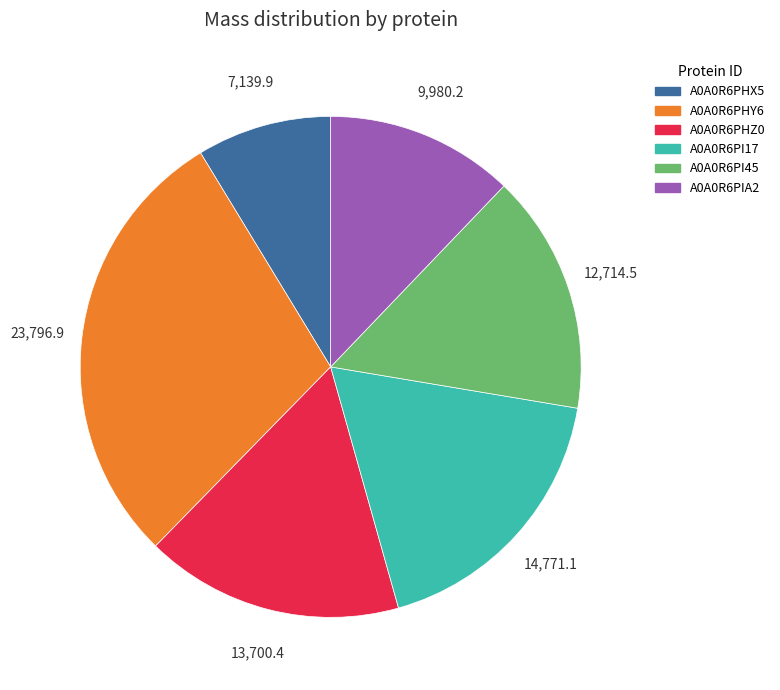

How many slices are in this pie chart?

6